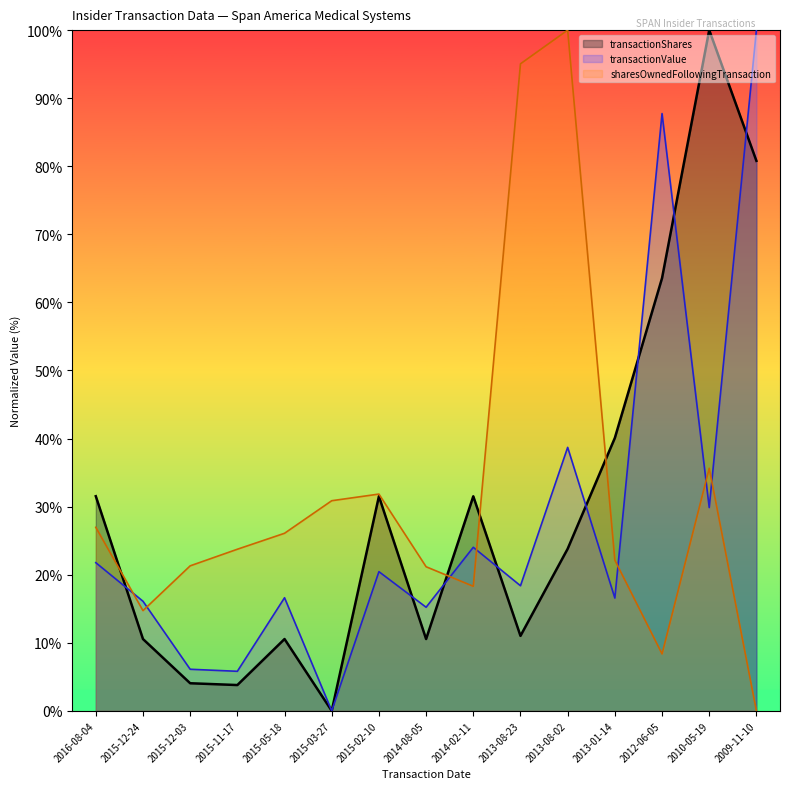

Between 2015-03-27 and 2014-02-11, which is larger?

2014-02-11